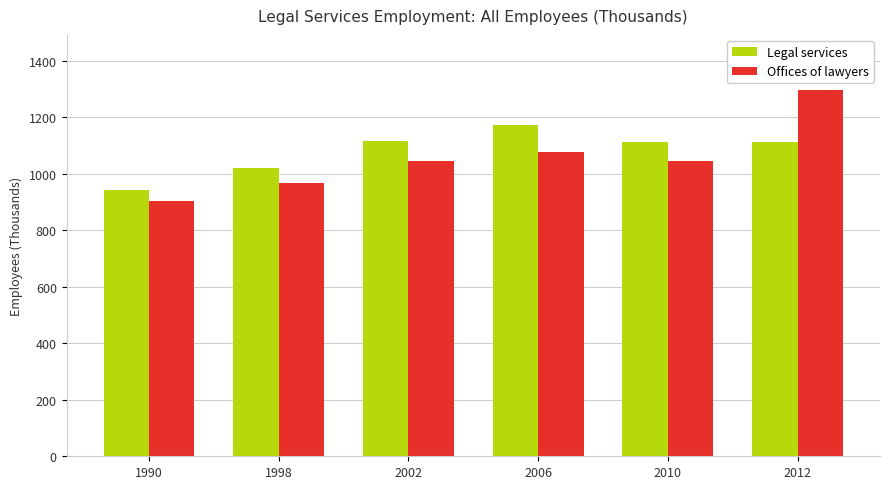

Rank the series at 2012 from lowest to highest value.

Legal services, Offices of lawyers